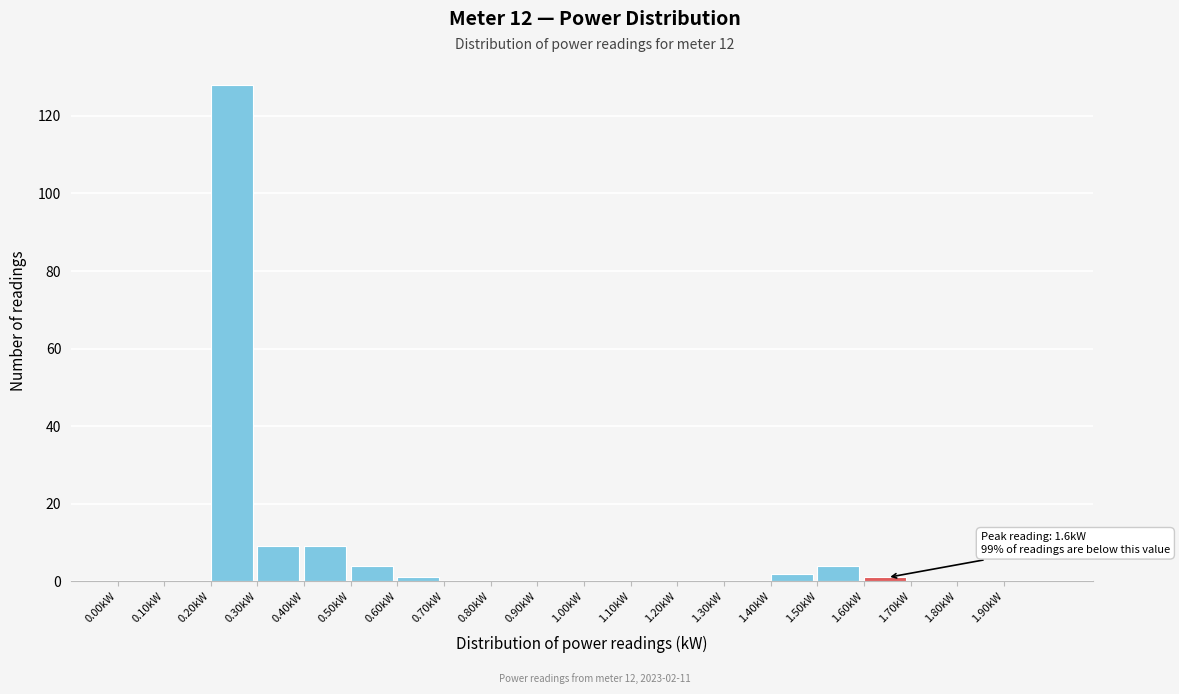

Over which range of the x-axis is the bar tallest?

0.2 to 0.3